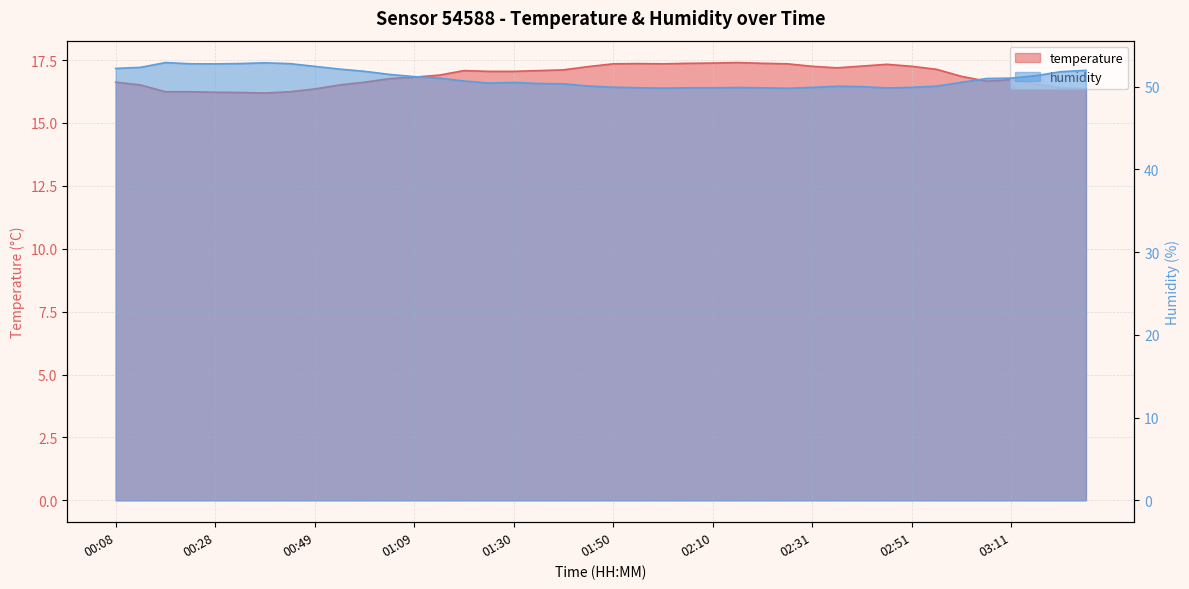

Where does the humidity series first go above 50?

00:08